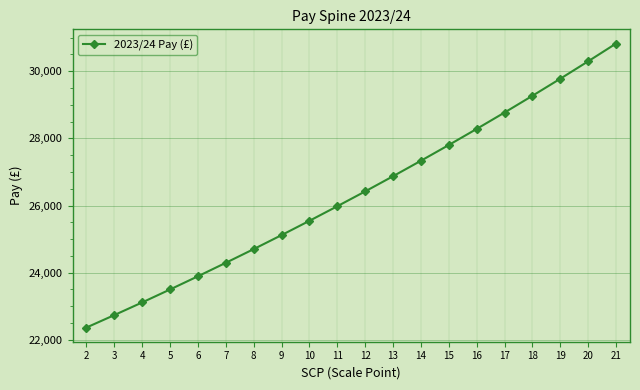

How many lines are shown in the chart?

1